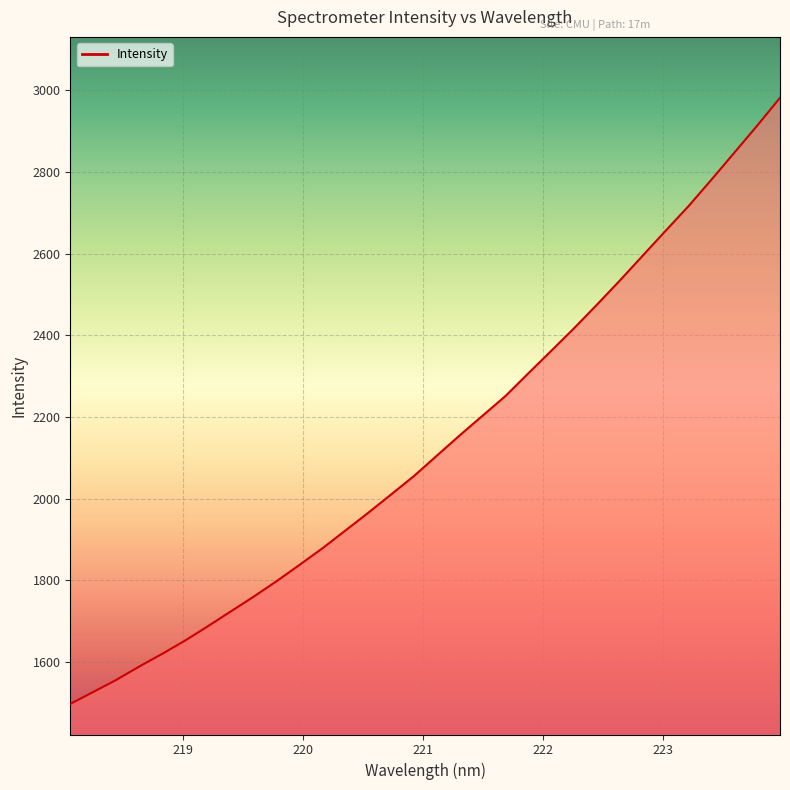

What is the difference between the maximum and second lowest values?

1454.2